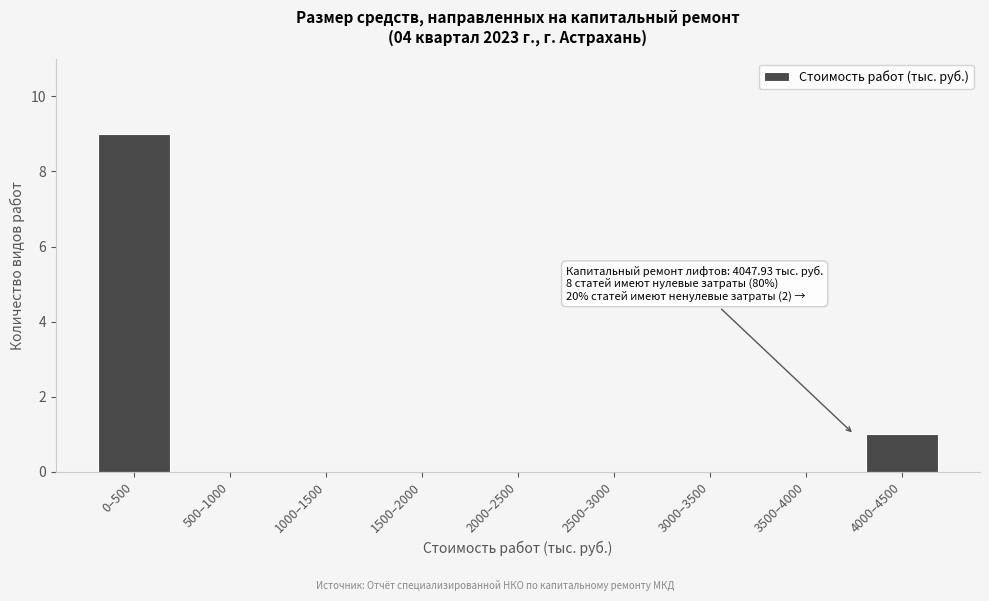

Reading right to left, what are all the values shown in this chart?

4000–4500=1	3500–4000=0	3000–3500=0	2500–3000=0	2000–2500=0	1500–2000=0	1000–1500=0	500–1000=0	0–500=9